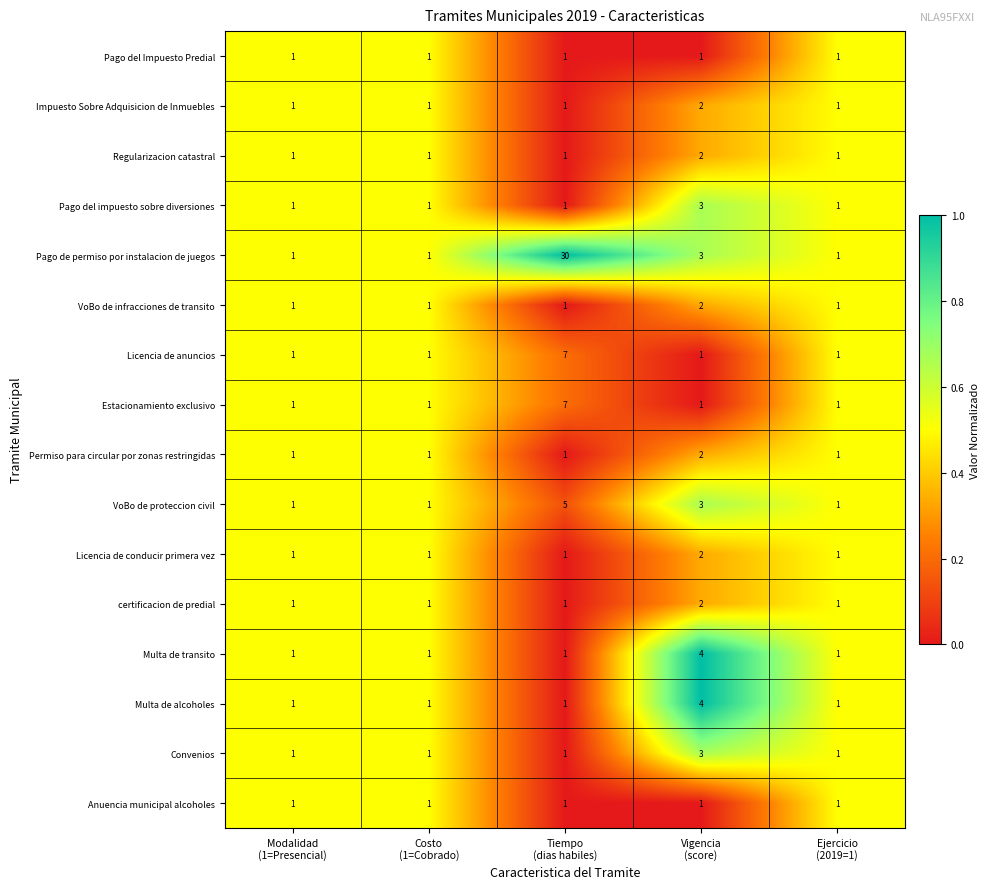

Count the number of categories in the chart.

5